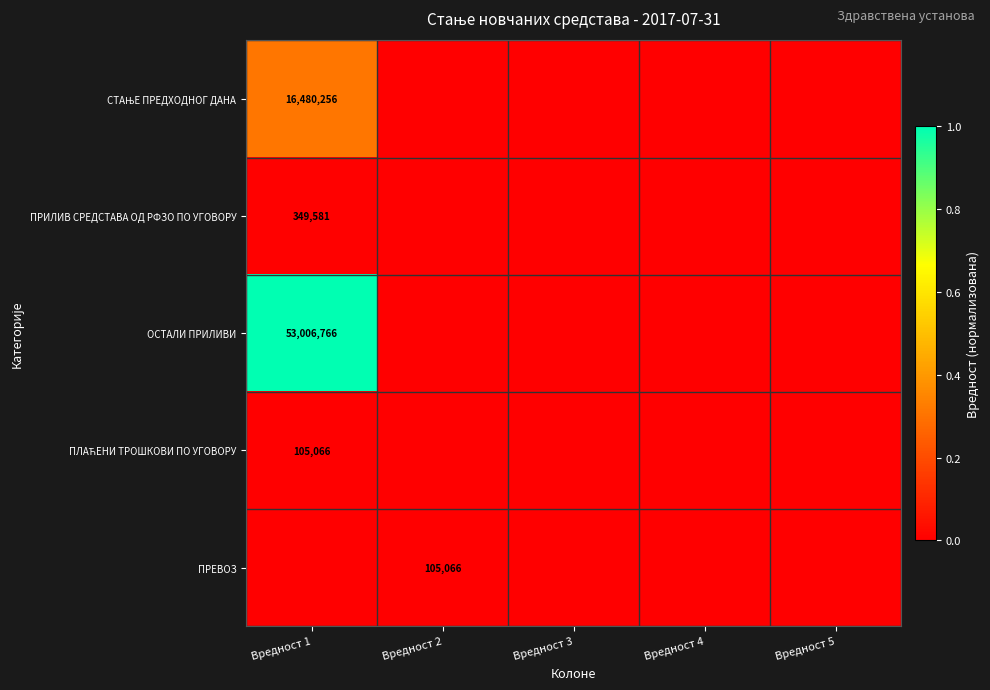

Is it true that ОСТАЛИ ПРИЛИВИ equals 53006766 at Вредност 1?

True